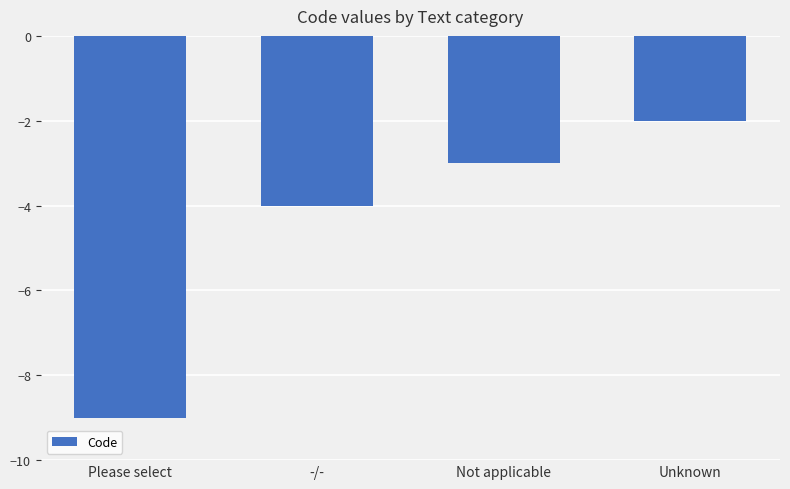

Reading right to left, what are all the values shown in this chart?

-2	-3	-4	-9